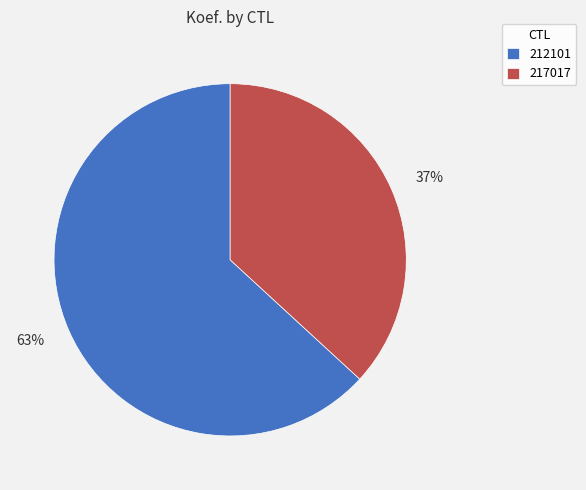

To the nearest percent, what is the average slice percentage?

50%